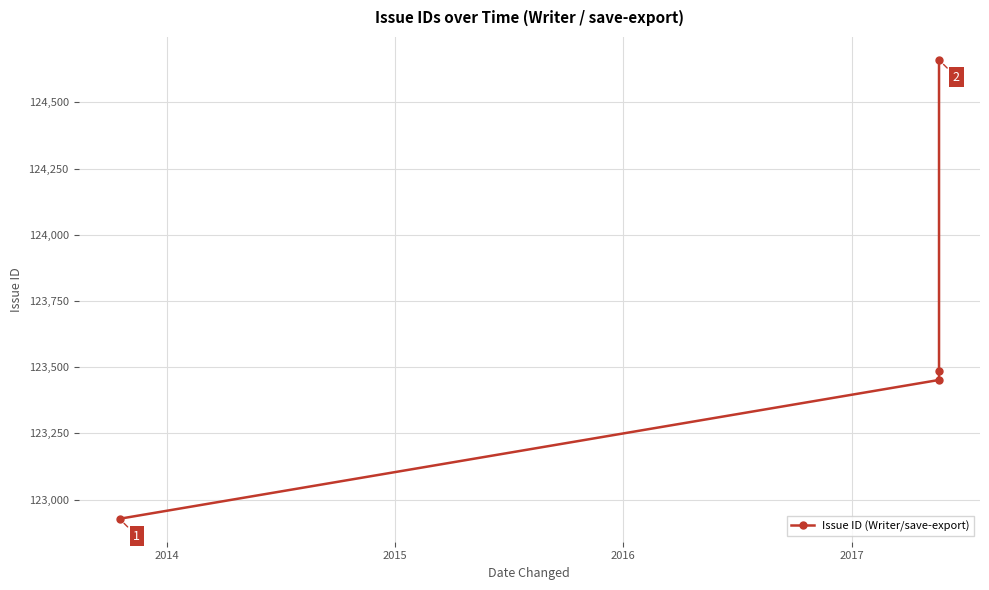

True or false: the data has more than 2 interior local peaks.

False